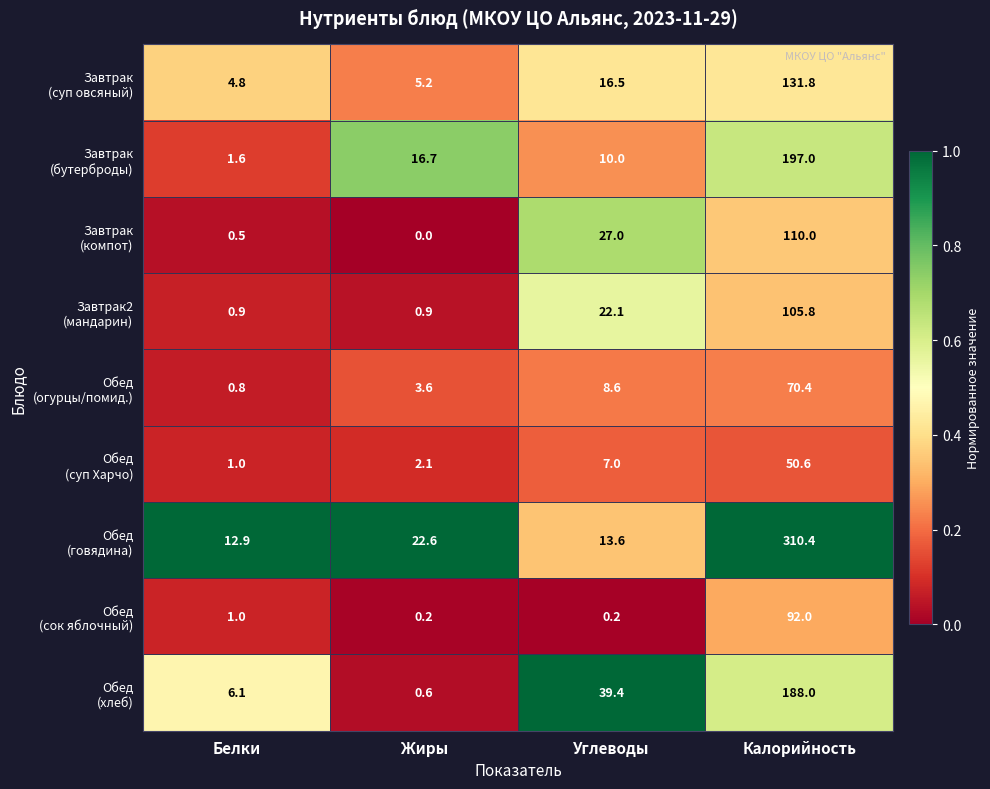

What is the greatest value displayed?

310.4